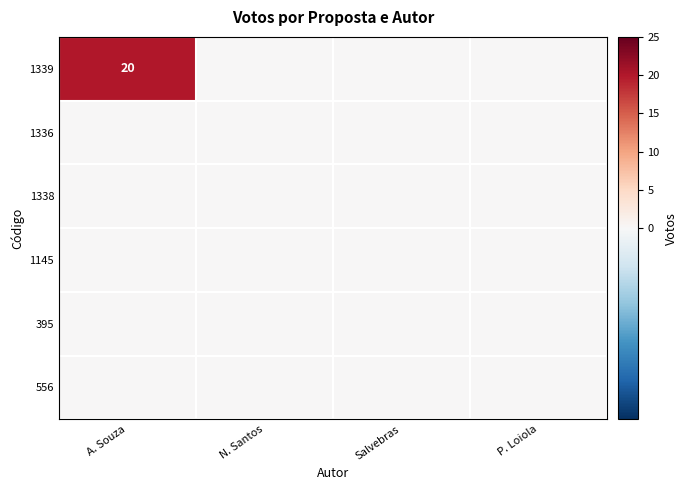

Which series has the largest total across all categories?

1339